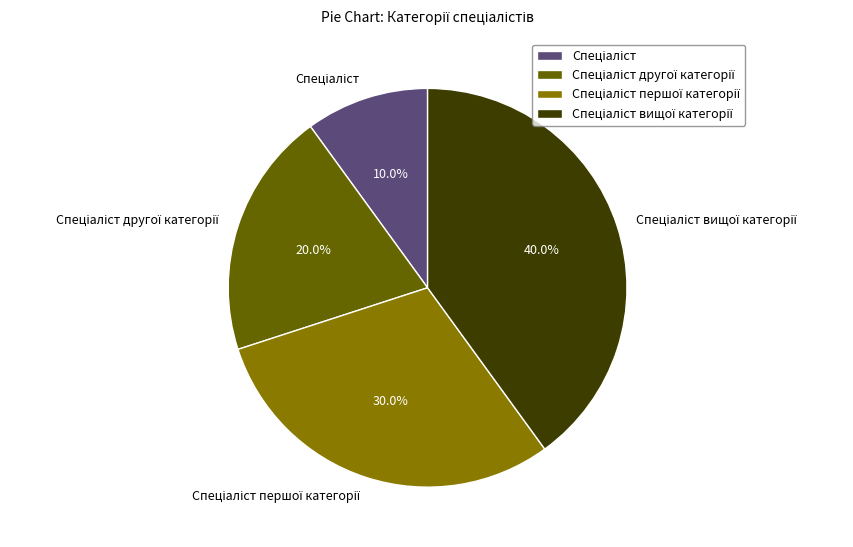

Is there a majority slice in this chart?

No